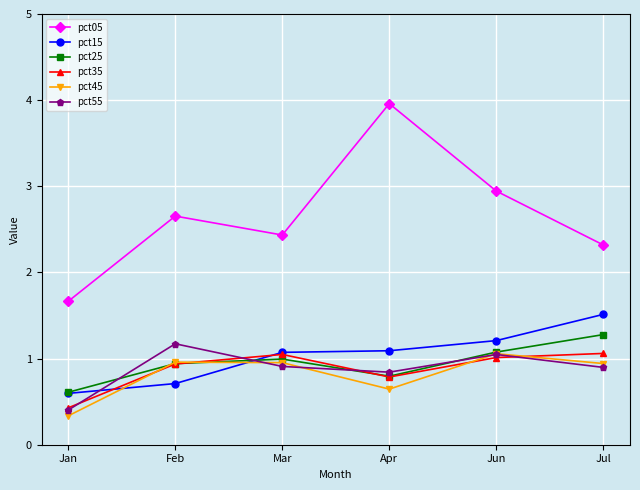

What position from the left is Jan?

1